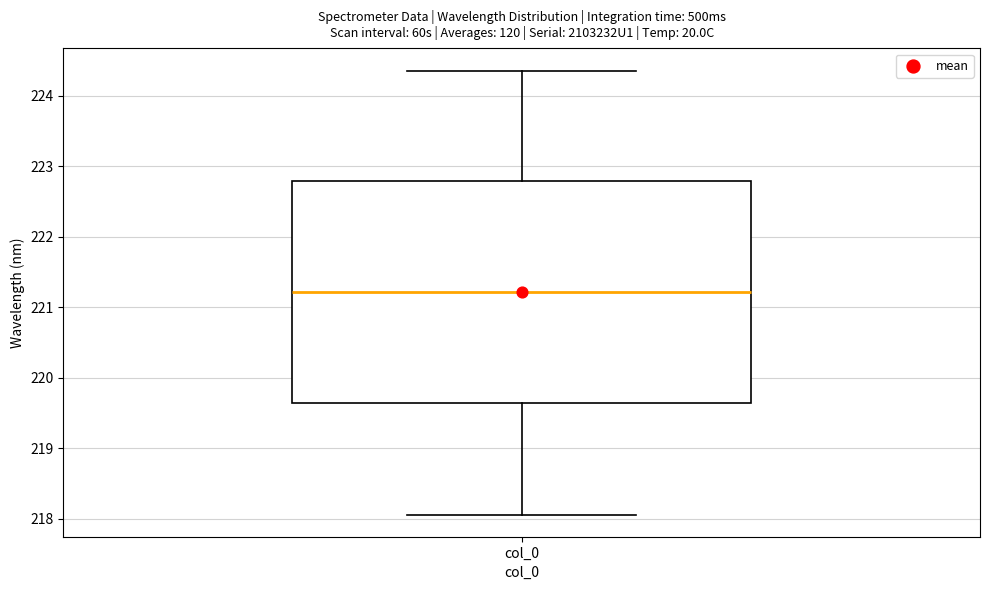

Where does the median line of the box for col_0 sit on the y-axis? The values are not printed on the chart, so give them approximately, as read against the axis.

221.2